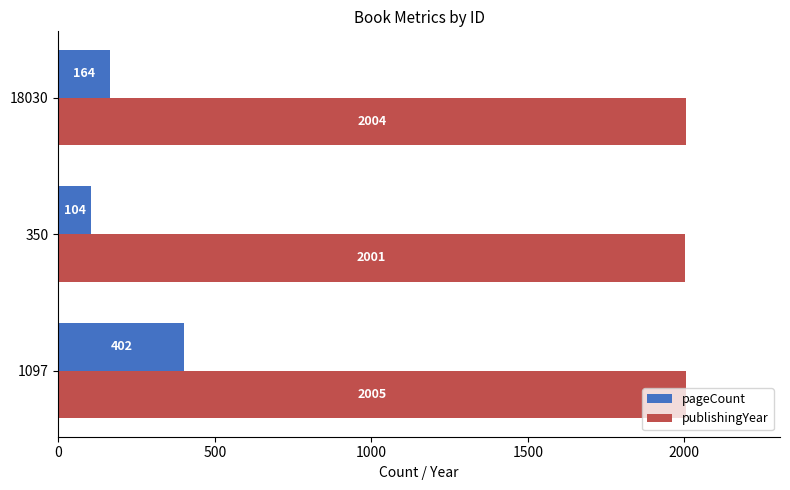

How many pageCount values are between 104 and 402?

3